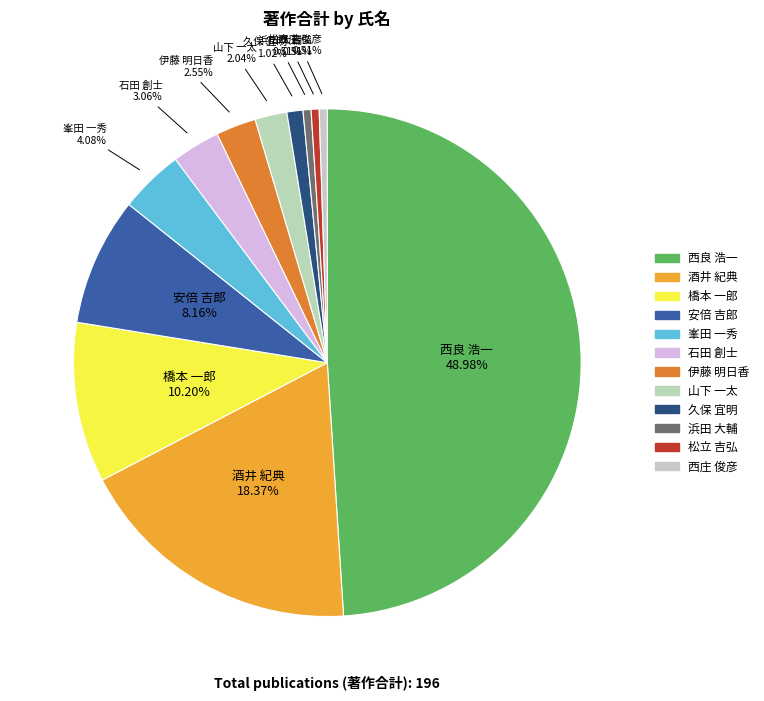

Count the number of slices in the pie.

12